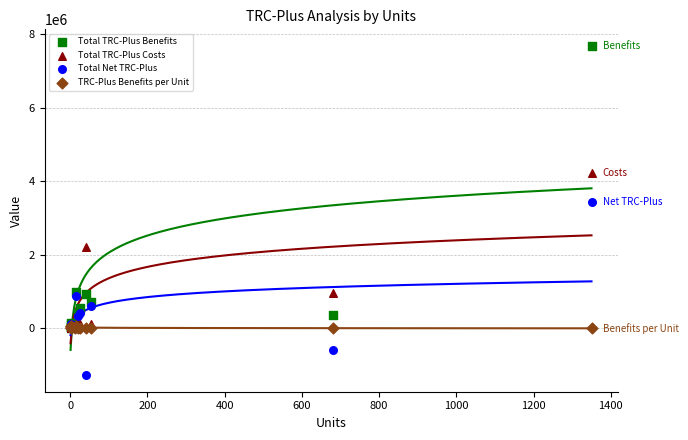

Across all series, what Y value is closest to 3204020?

3444215.1